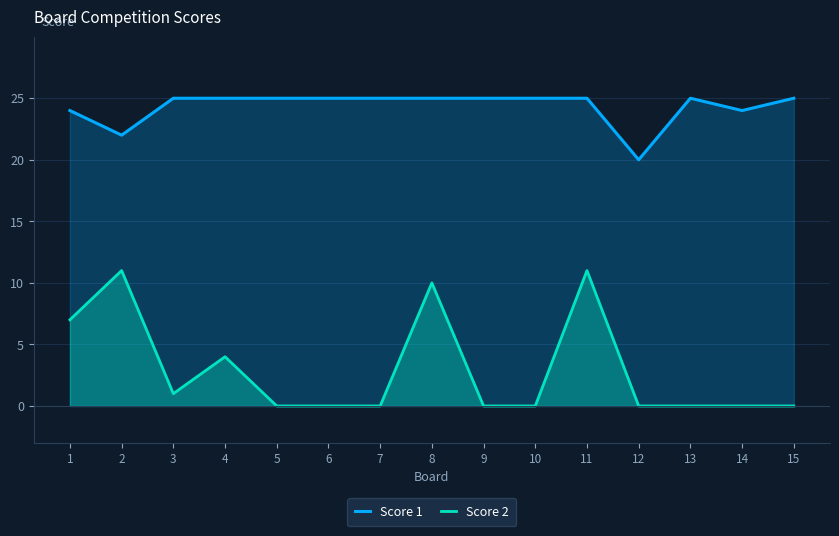

Is it true that Score 1 equals 15 at 2?

False